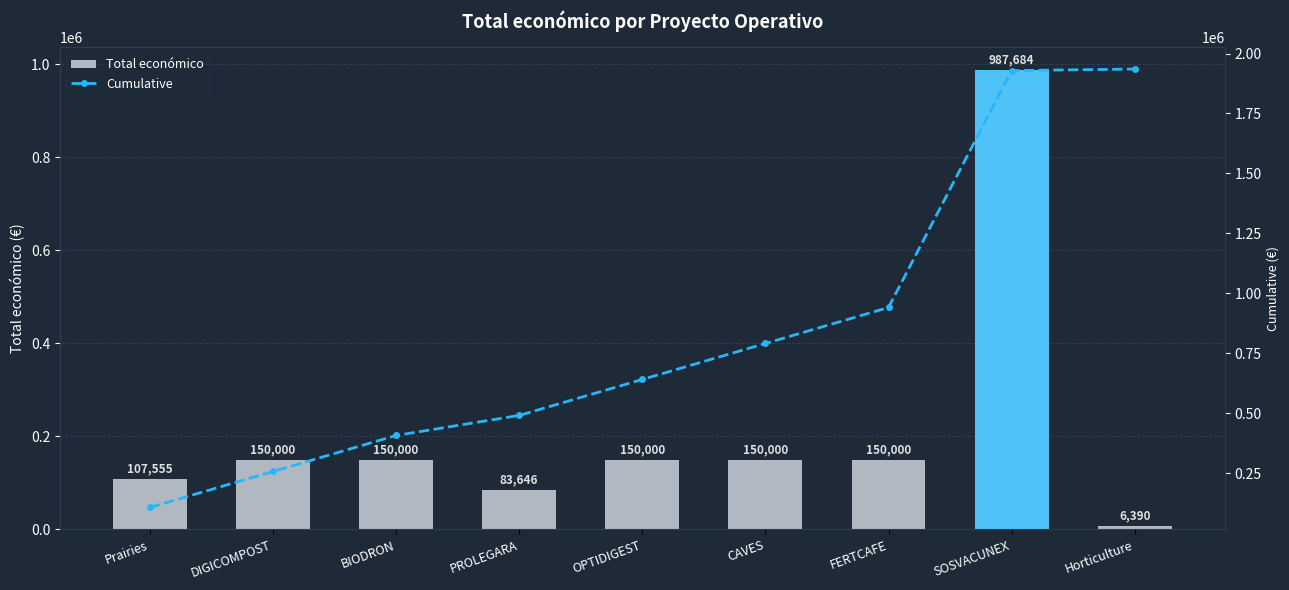

Reading left to right, extract all data points from this chart.

Total económico: 107555	150000	150000	83646	150000	150000	150000	987684	6390
Cumulative: 107555	257555	407555	491201	641201	791201	941201	1928885	1935275